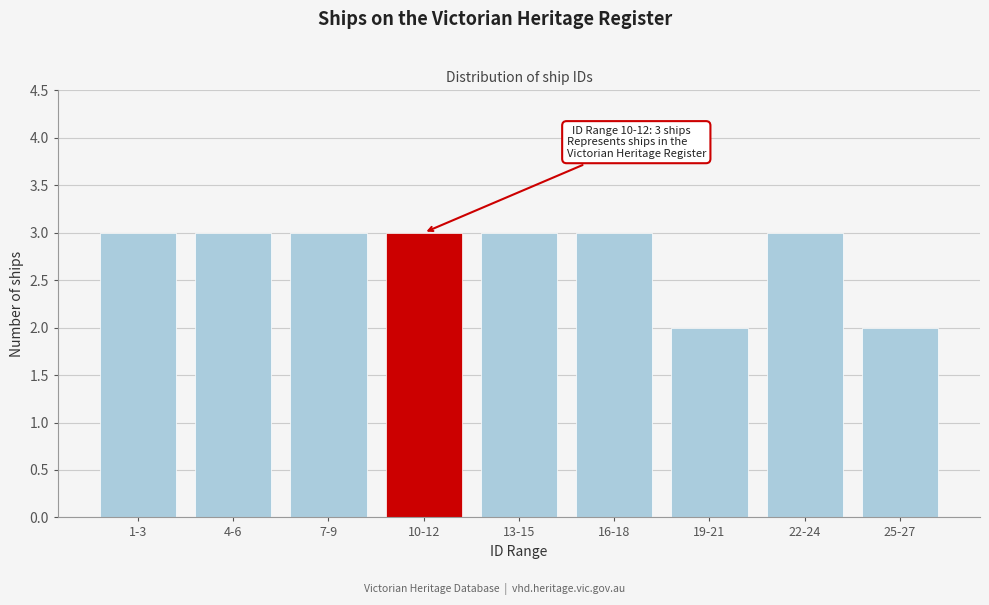

Reading right to left, extract all data points from this chart.

2	3	2	3	3	3	3	3	3